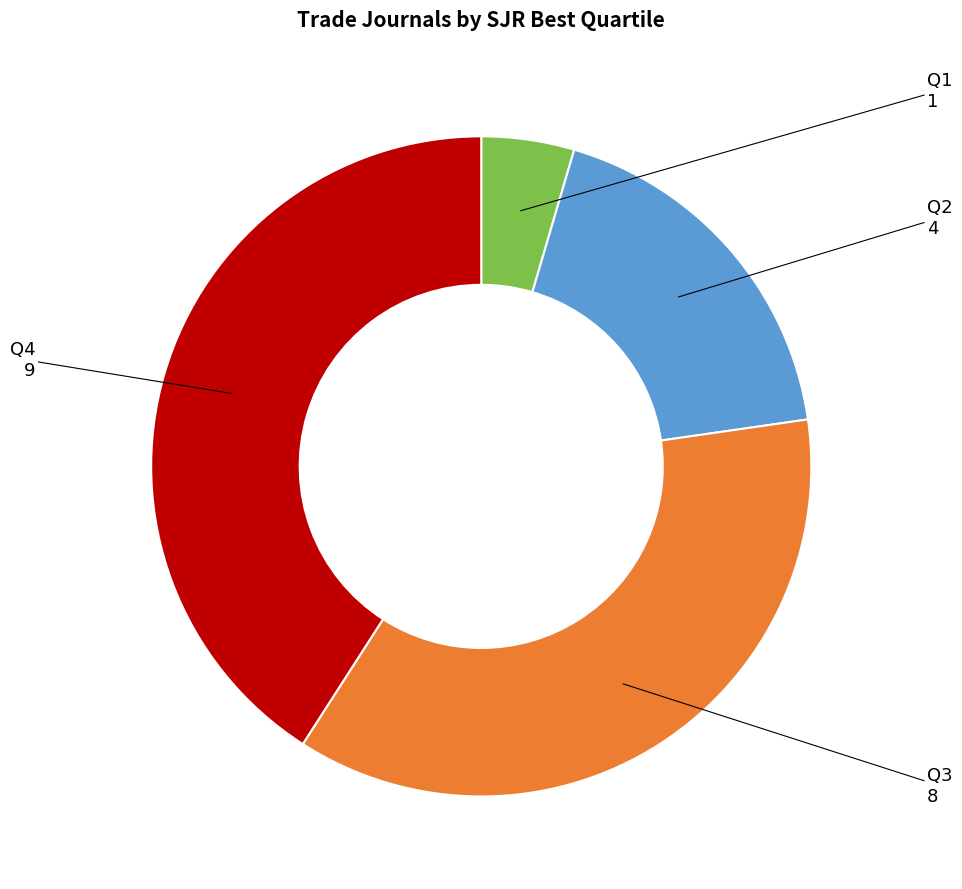

Does Q1 account for over 50% of the chart?

No